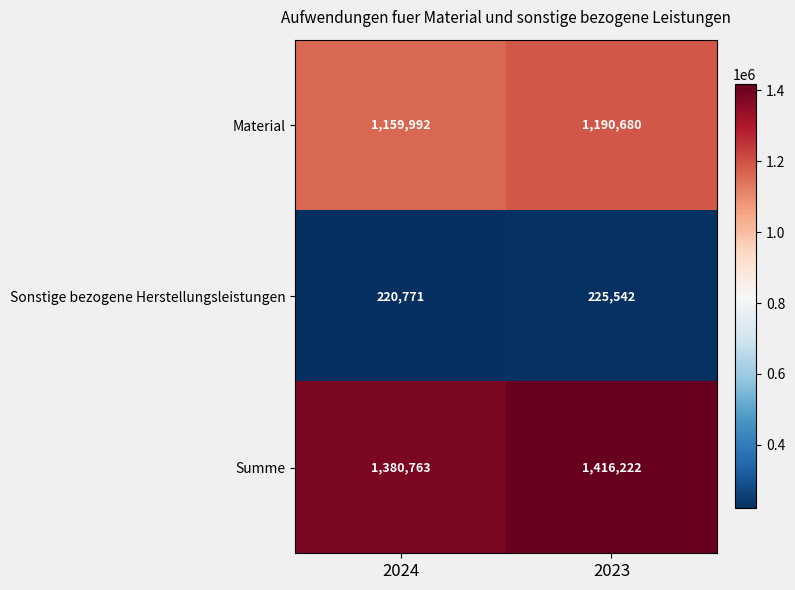

List the series in order of their peak value, highest first.

Summe, Material, Sonstige bezogene Herstellungsleistungen